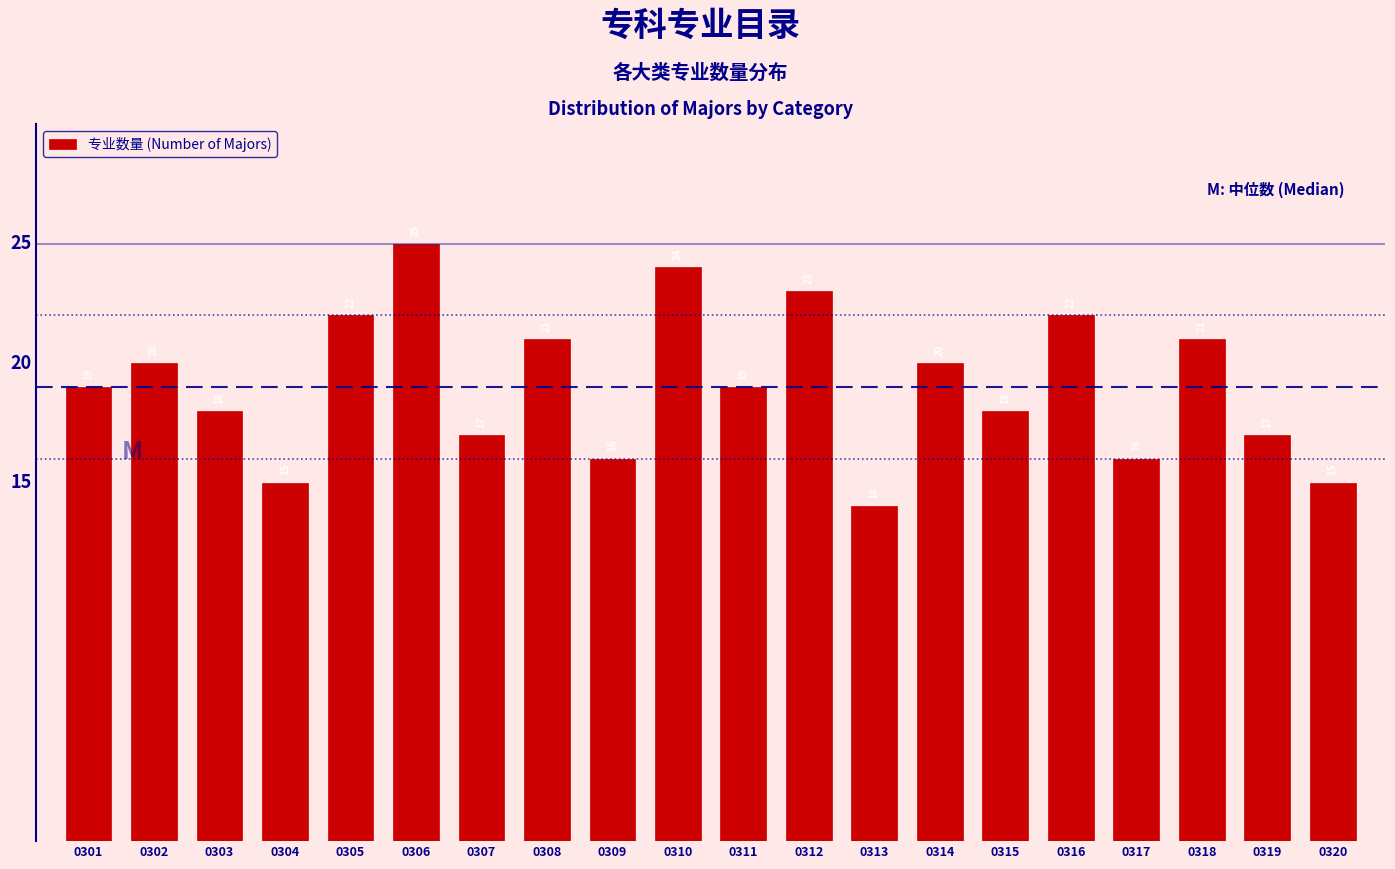

Reading left to right, what are all the values shown in this chart?

19	20	18	15	22	25	17	21	16	24	19	23	14	20	18	22	16	21	17	15